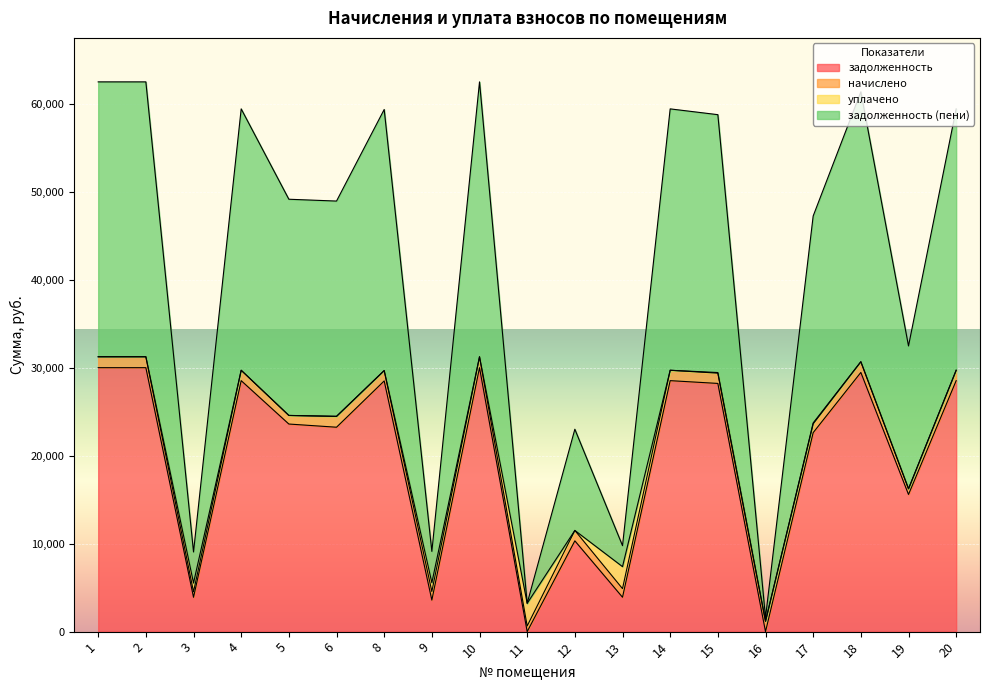

What is the difference between the maximum and second lowest values in the задолженность series?

29995.1